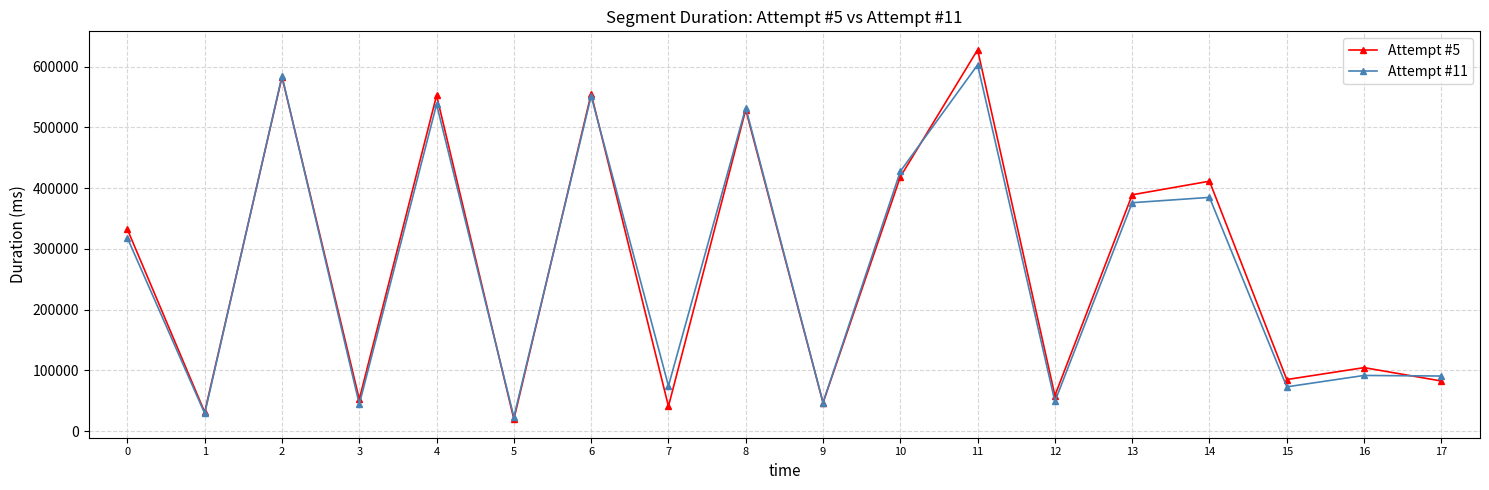

What is the difference between the maximum and minimum values in the Attempt #5 series?

608018